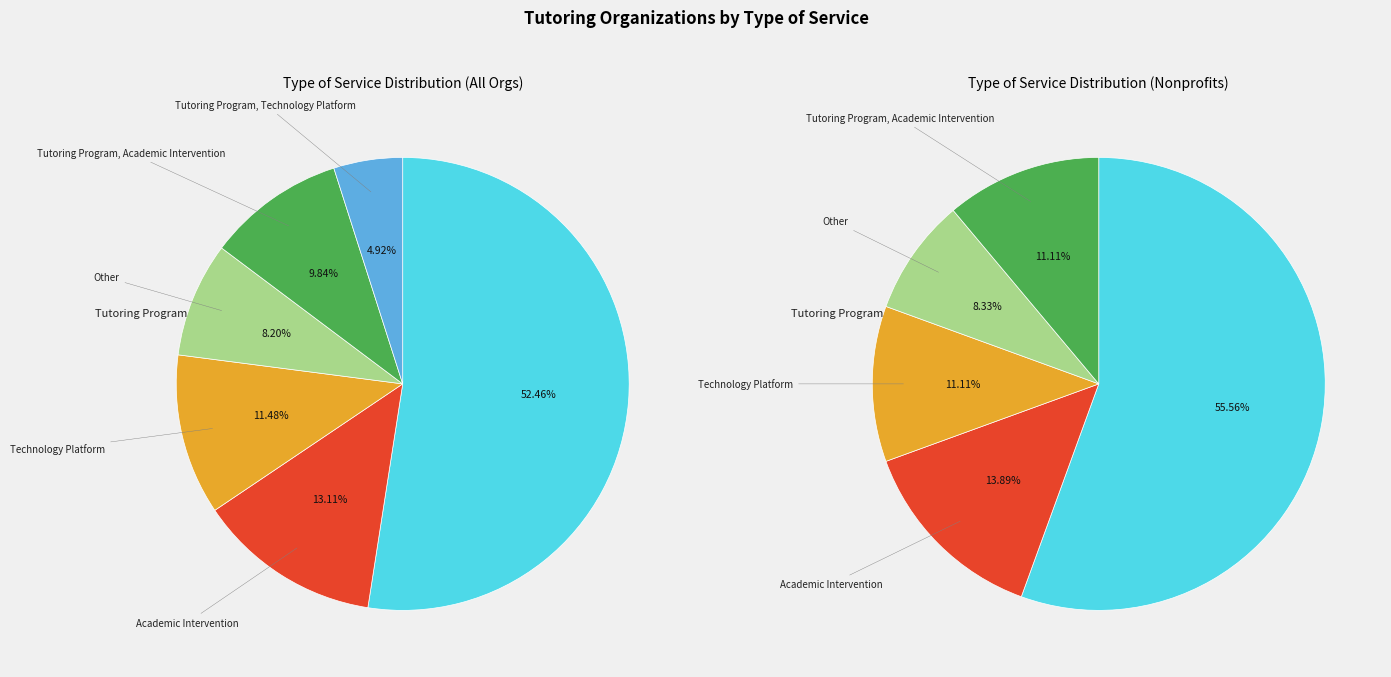

To the nearest percent, what is the difference between the Technology Platform and Tutoring Program, Academic Intervention slice percentages?

2%